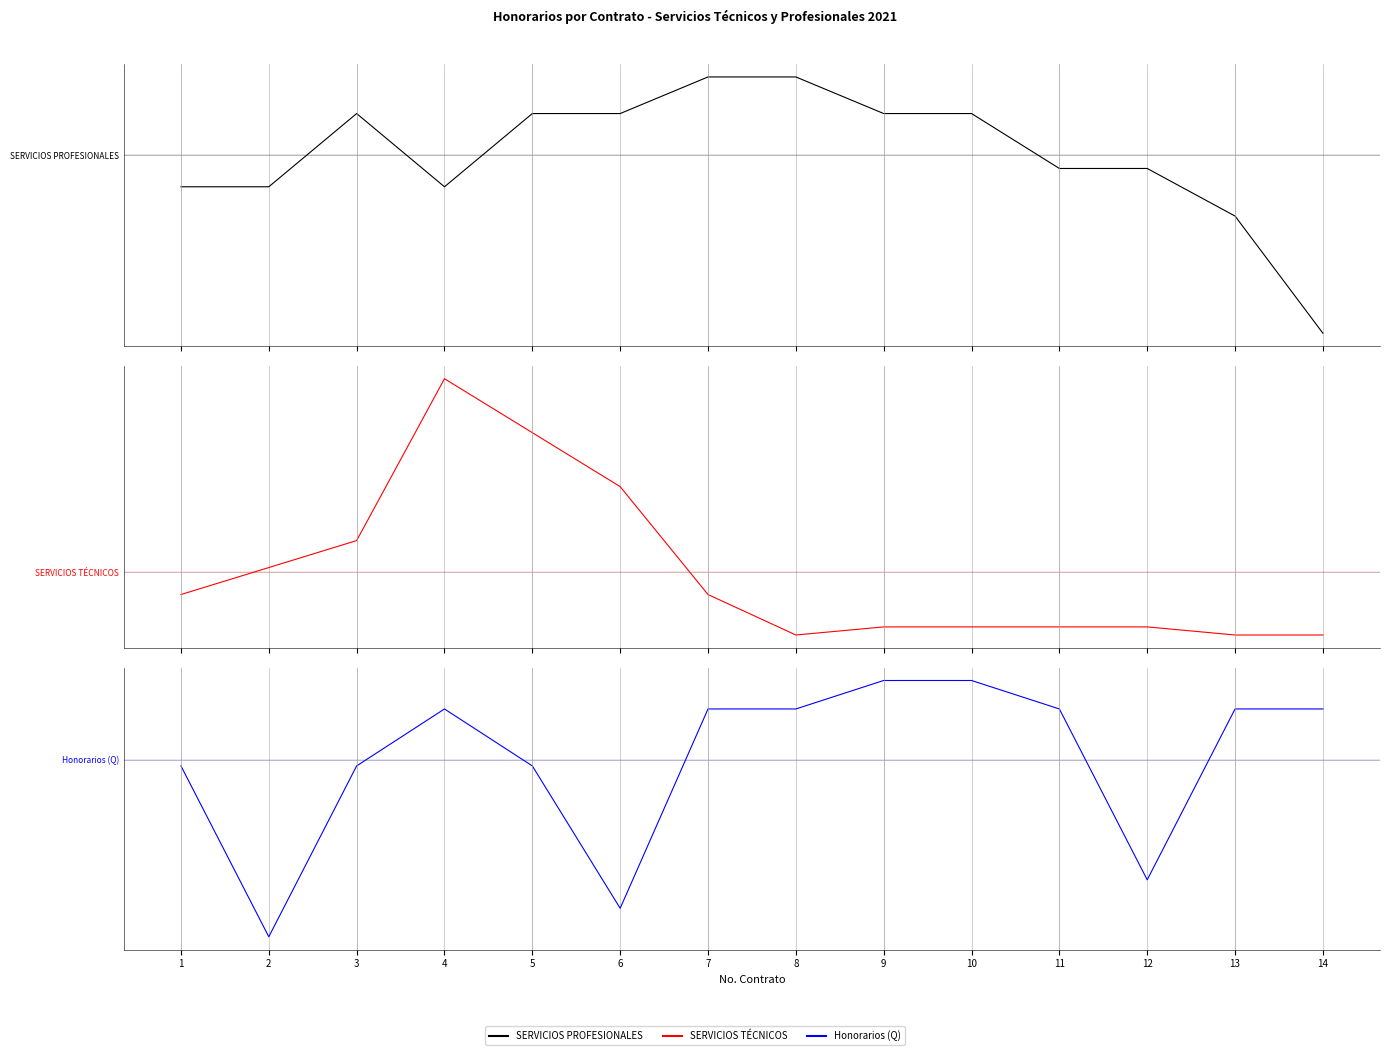

Count the SERVICIOS TÉCNICOS values in the range 0 to 1.

14